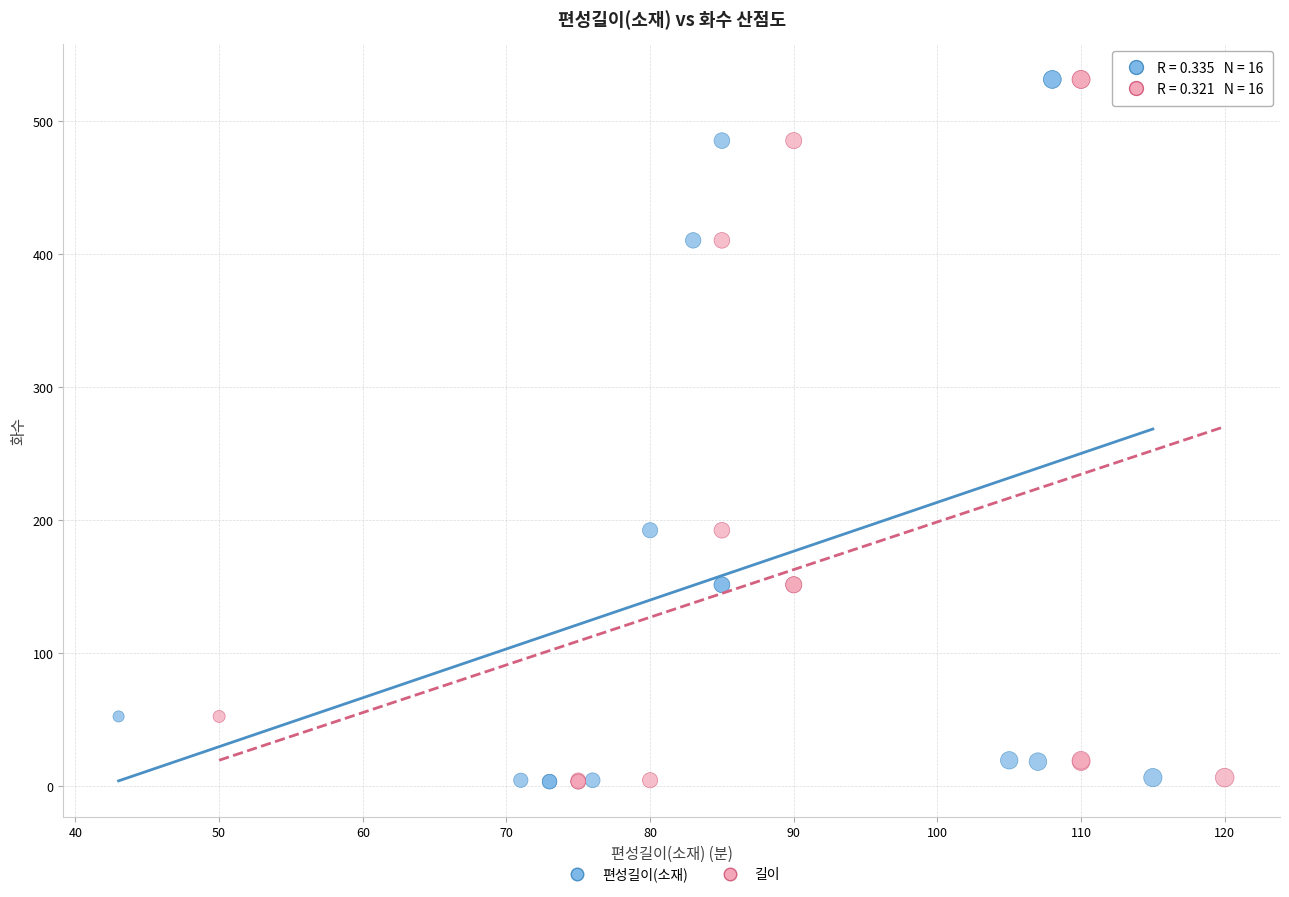

What are all the series names shown in the legend?

편성길이(소재), 길이